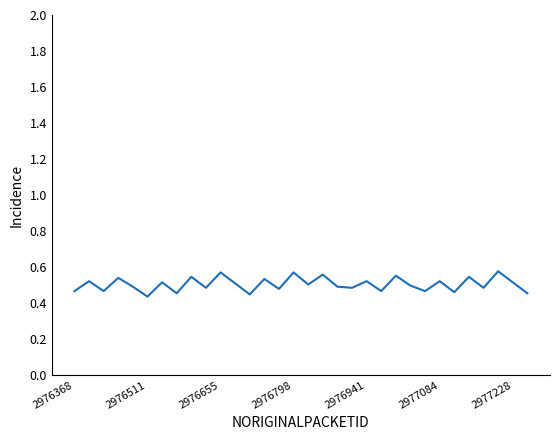

What is the value of the 18th point from the left?

0.6